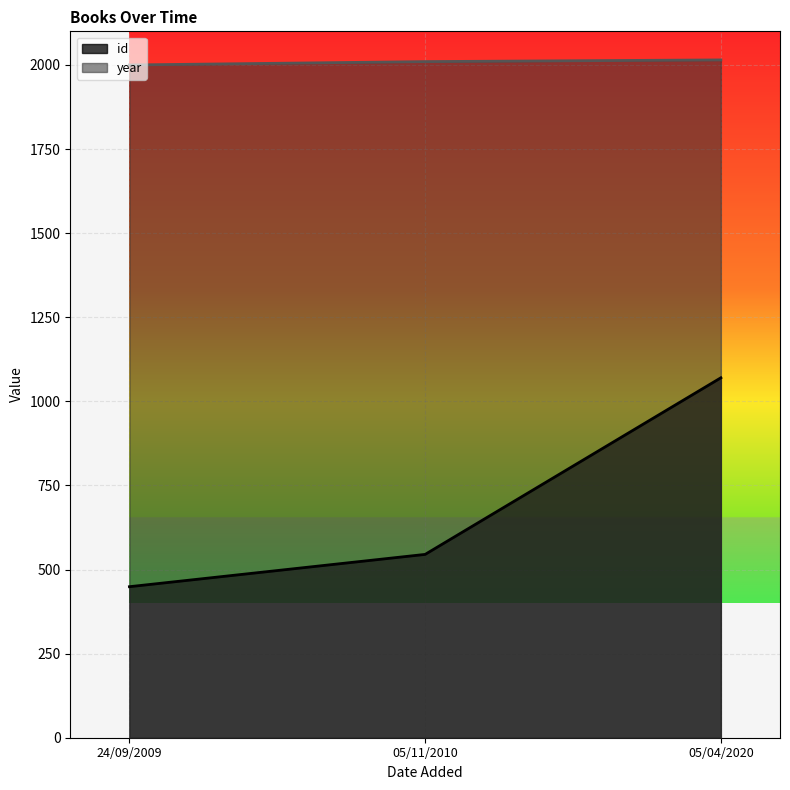

How many lines are shown in the chart?

2